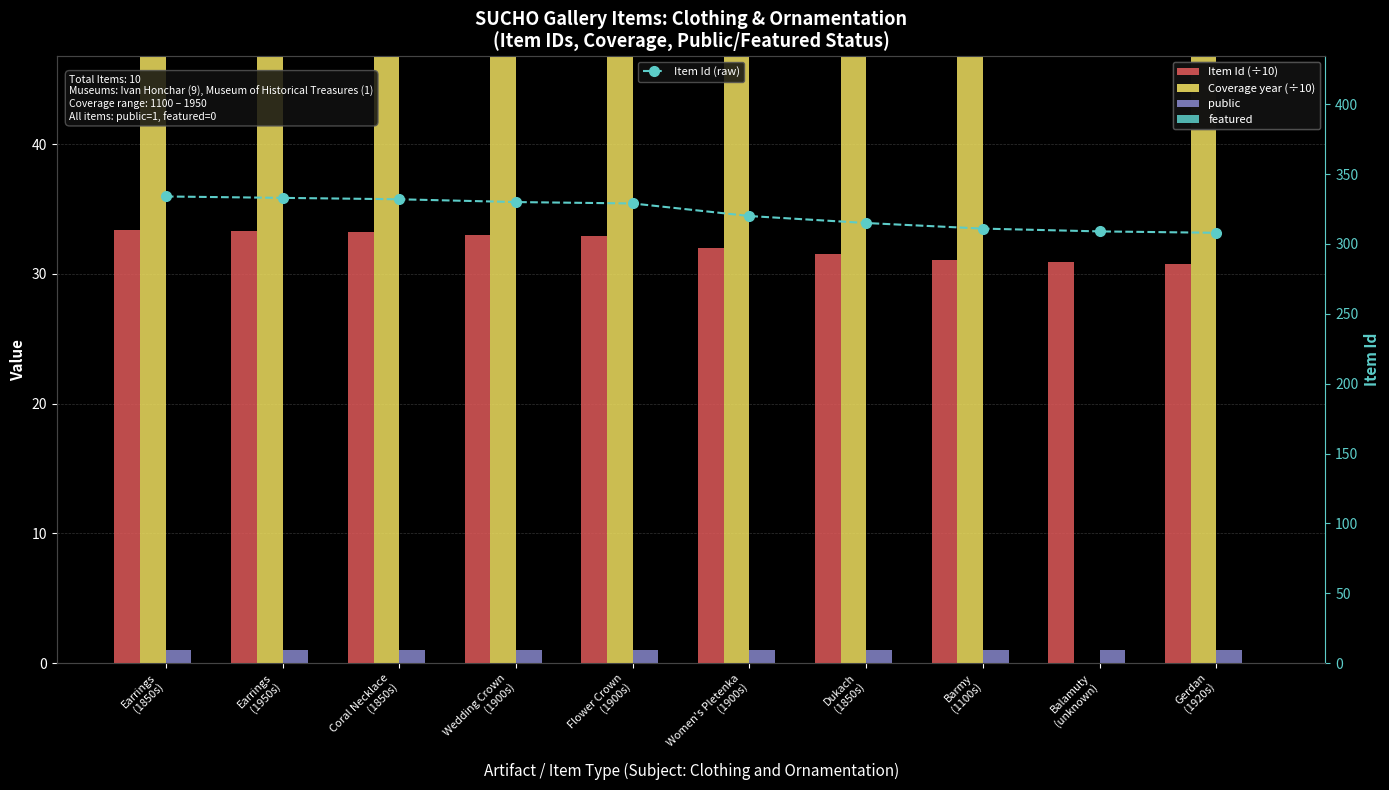

At which label is Item Id (÷10) closest to 32?

Women's Pletenka
(1900s)